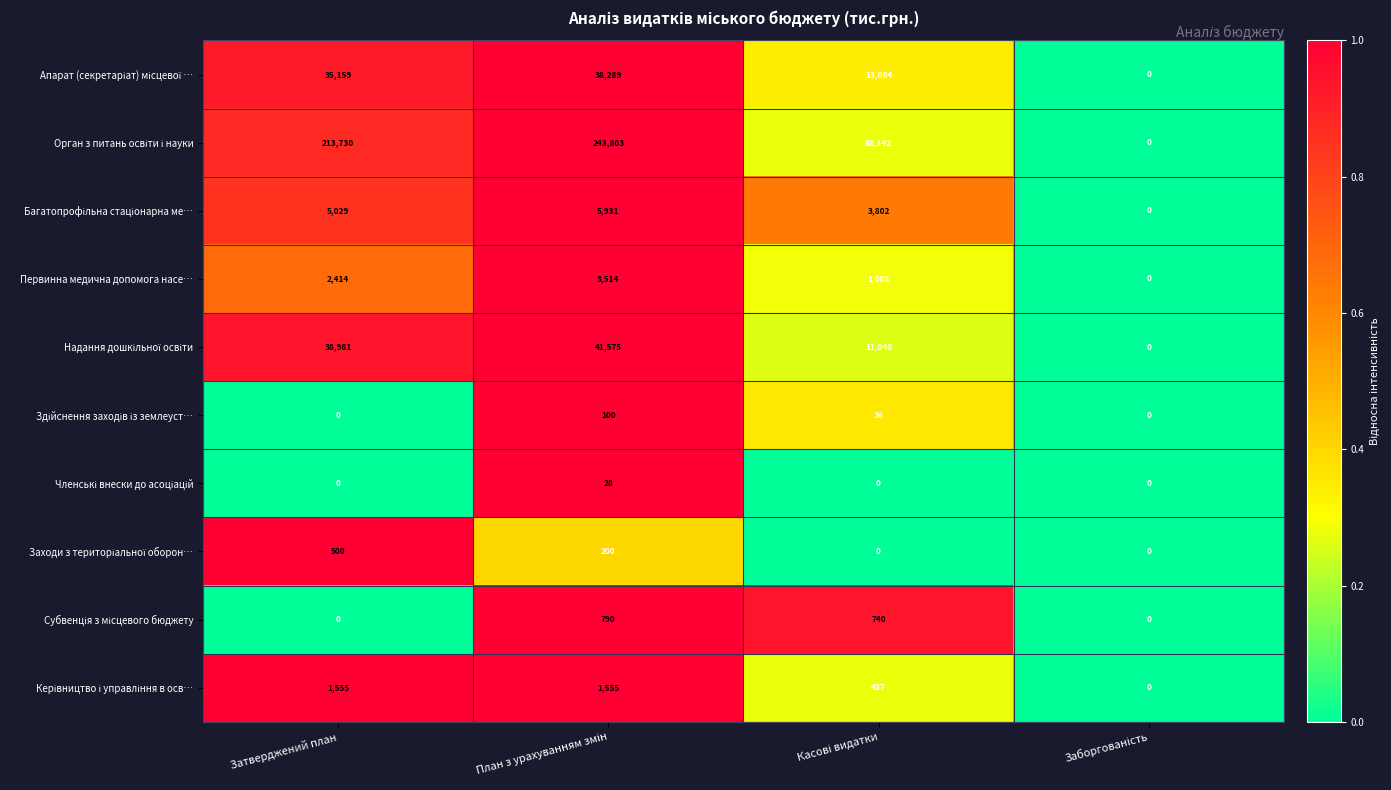

At how many categories does at least one series exceed 68001?

3